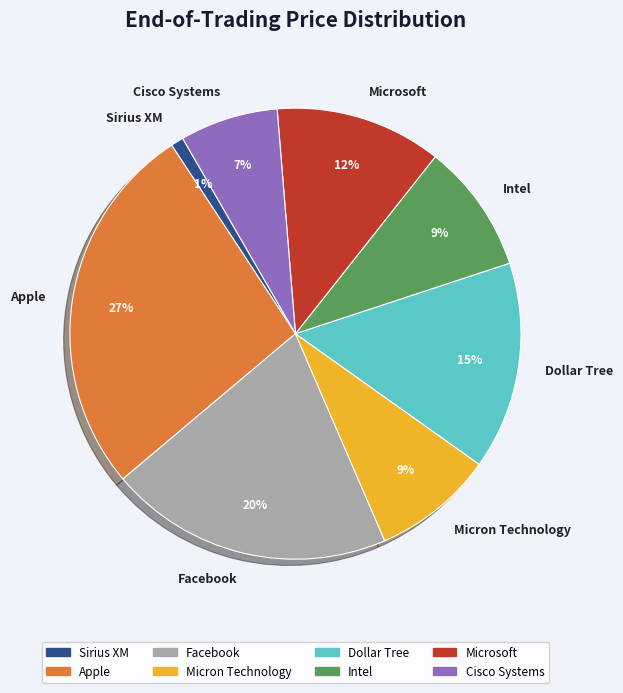

Do Dollar Tree and Apple together represent more than half of the pie?

No